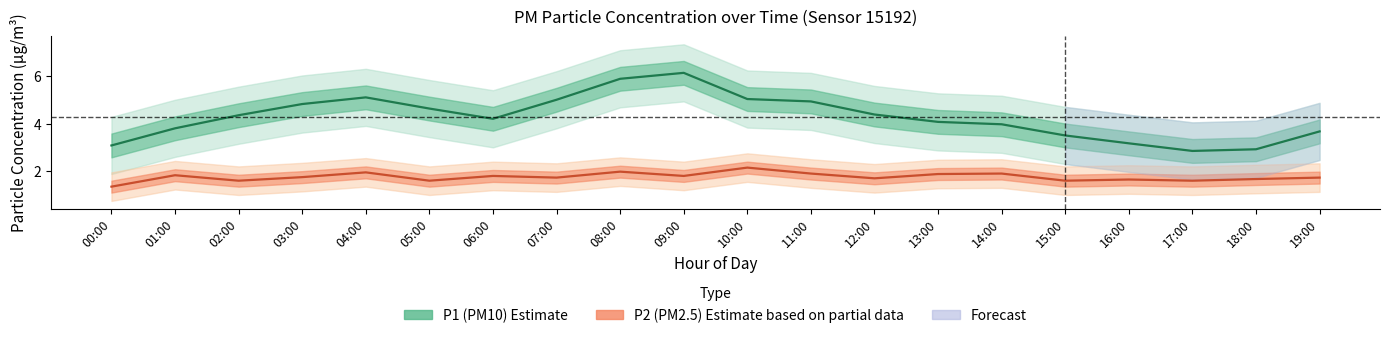

What is the label of the 18th point from the left?

17:00